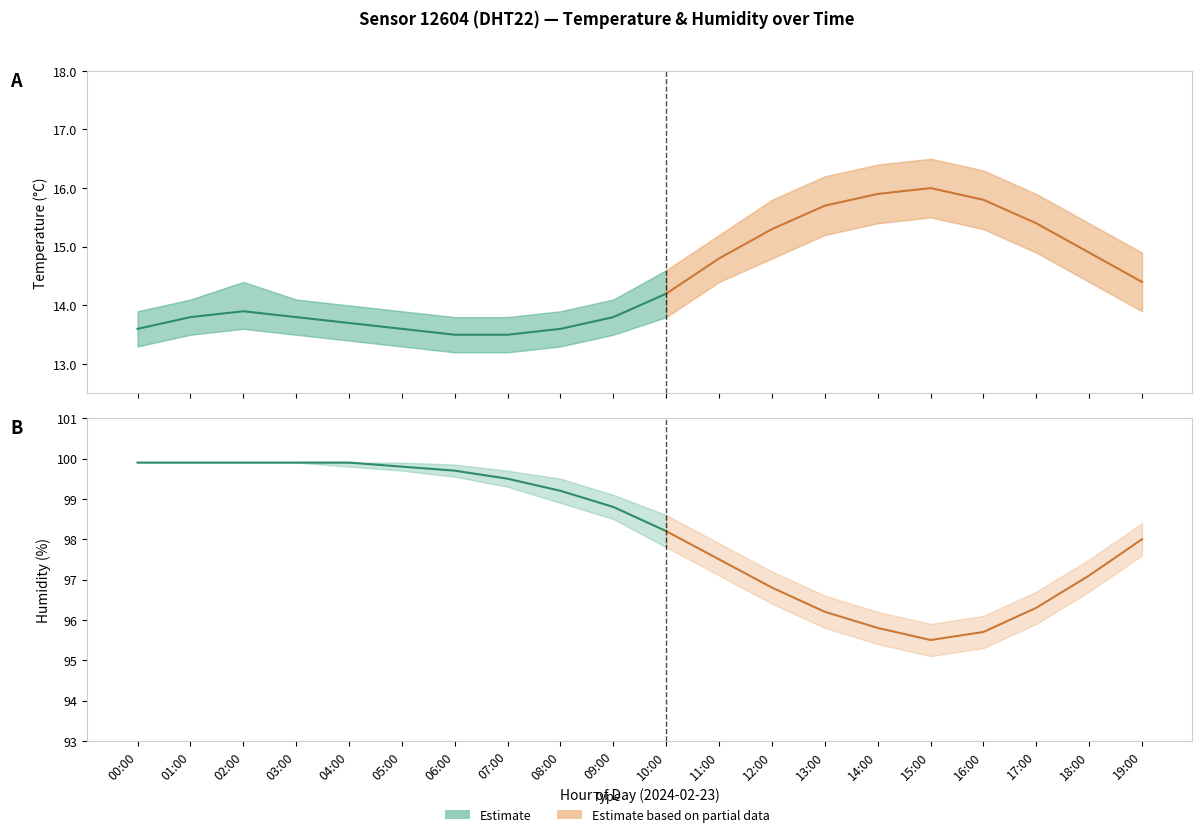

What is the difference between the second highest and second lowest values in the temperature_lower series?

2.2